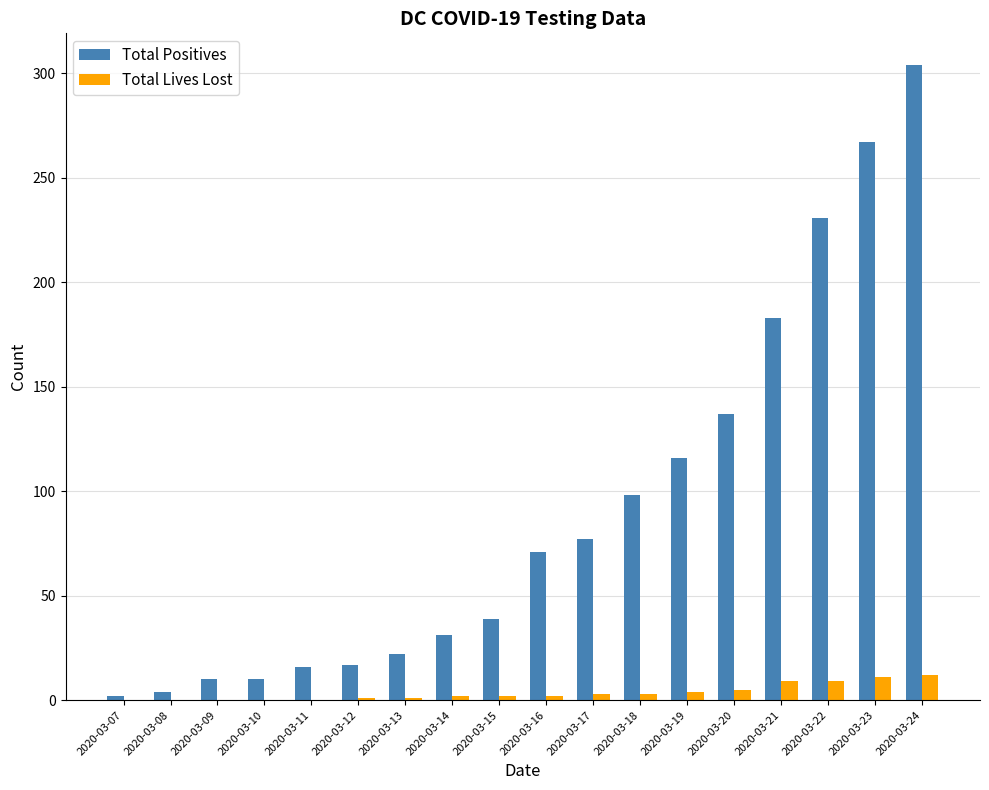

Which series changed the most between 2020-03-17 and 2020-03-24?

Total Positives